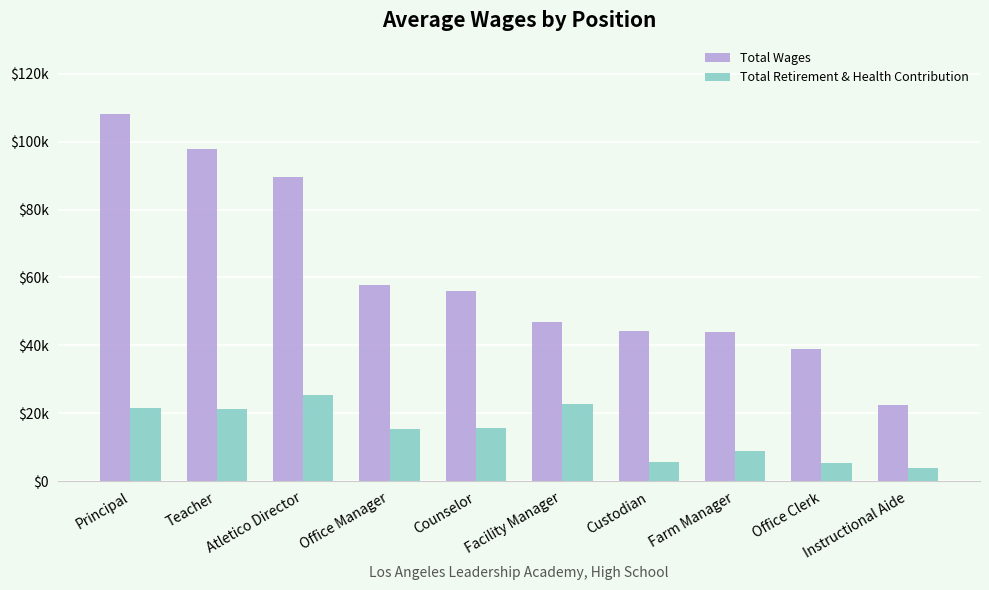

At which category is the sum across all series the highest?

Principal